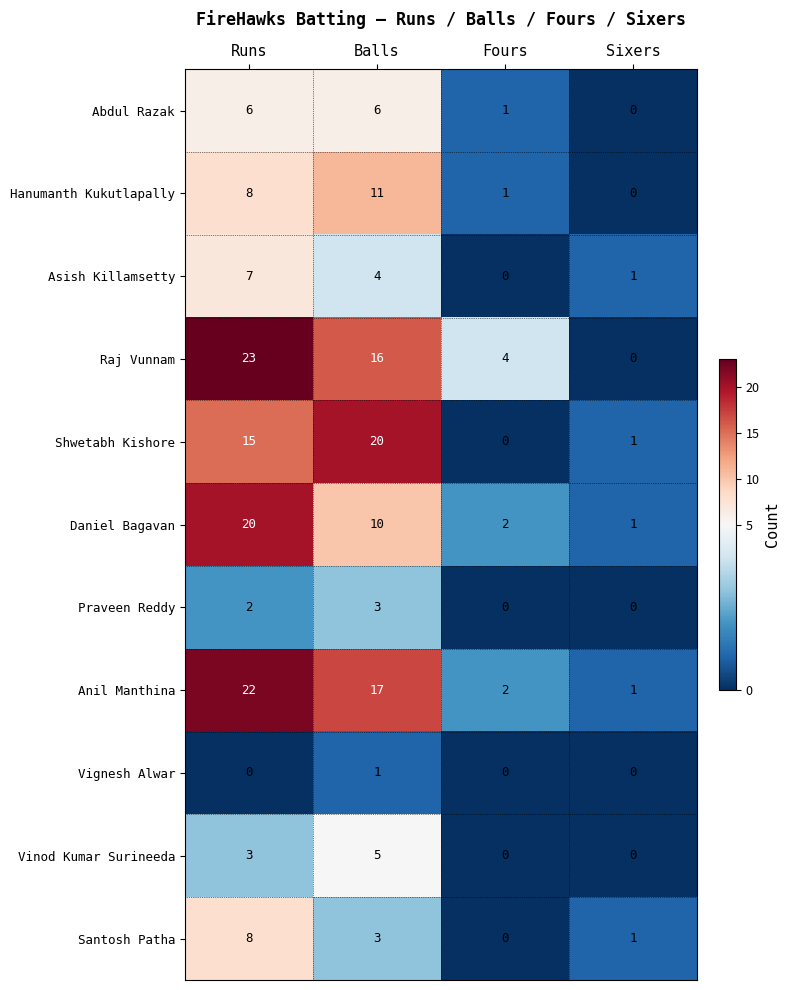

What is the greatest value displayed?

23